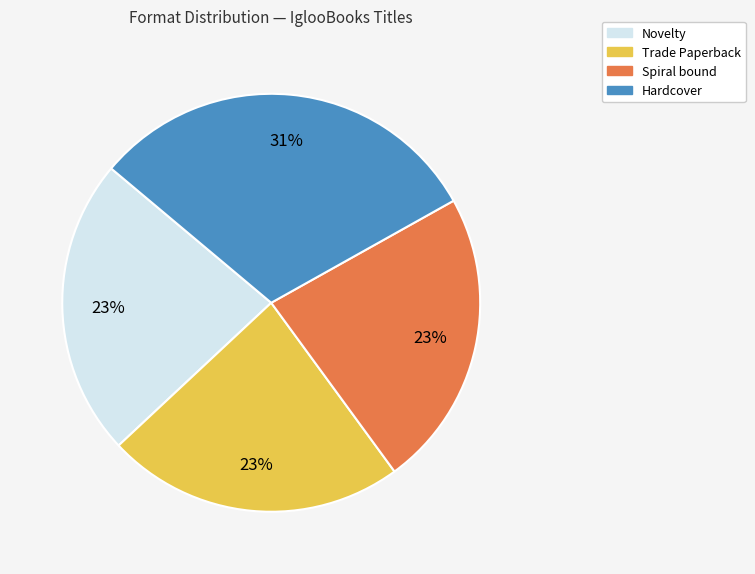

To the nearest percent, what is the average slice percentage?

25%